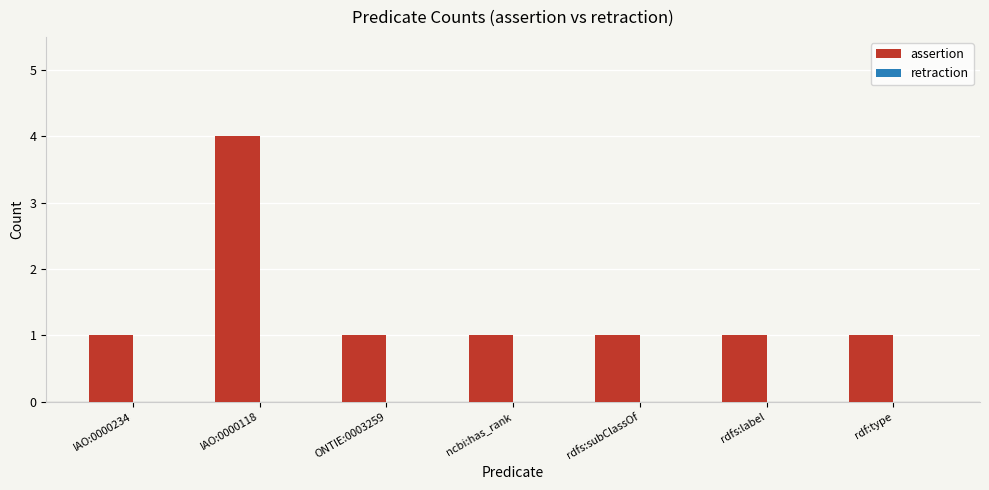

True or false: the data shows 2 at ONTIE:0003259.

False